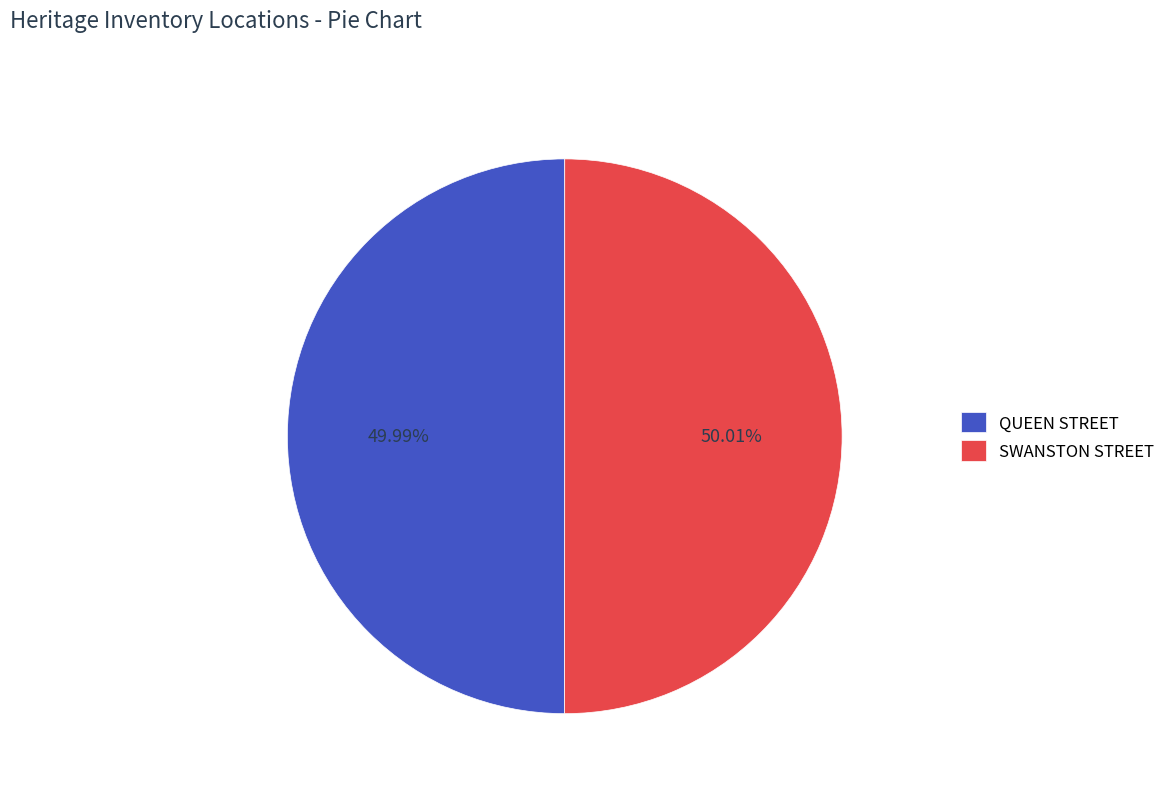

To the nearest percent, what percentage of the pie is SWANSTON STREET?

50%